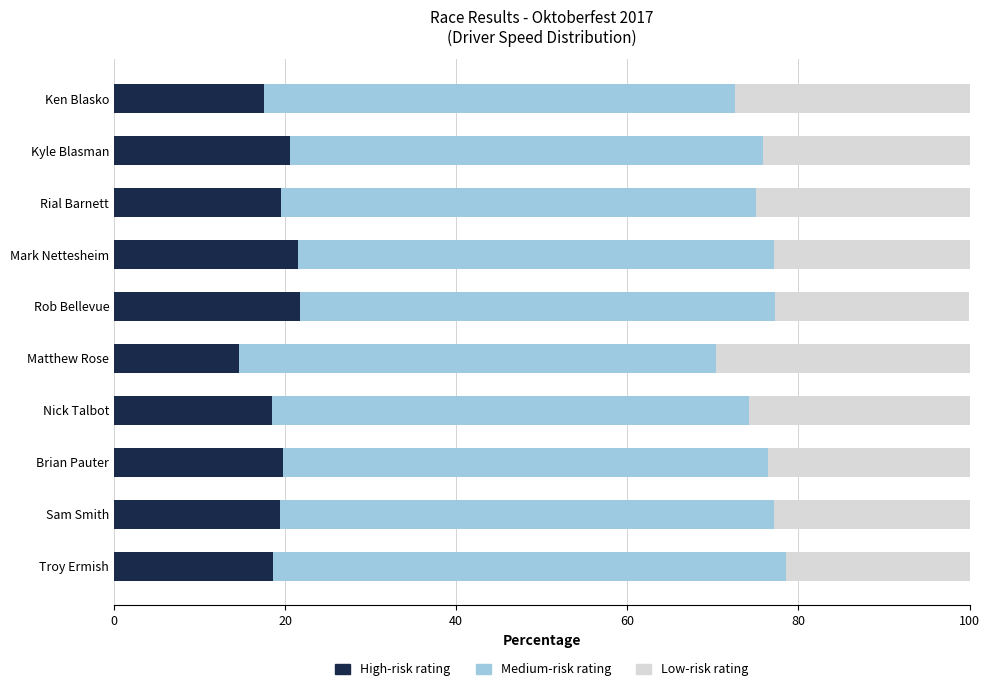

Which category has the lowest value in the High-risk rating series?

Matthew Rose